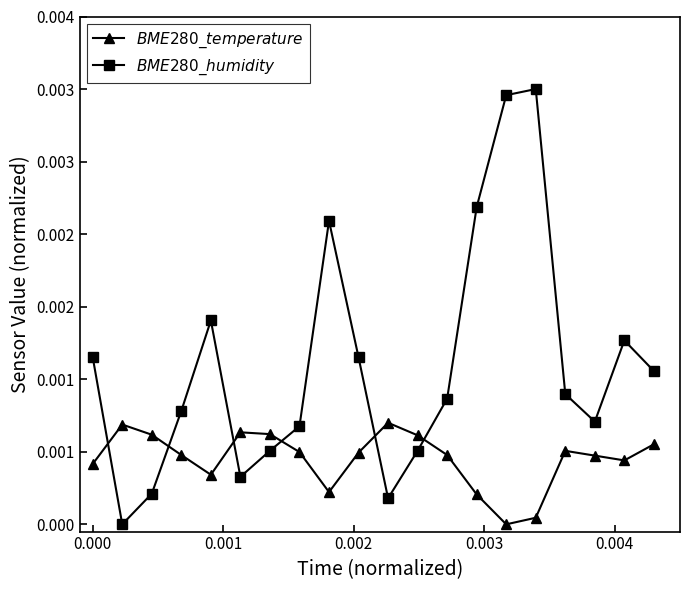

Is this an area chart (filled region under the line)?

No